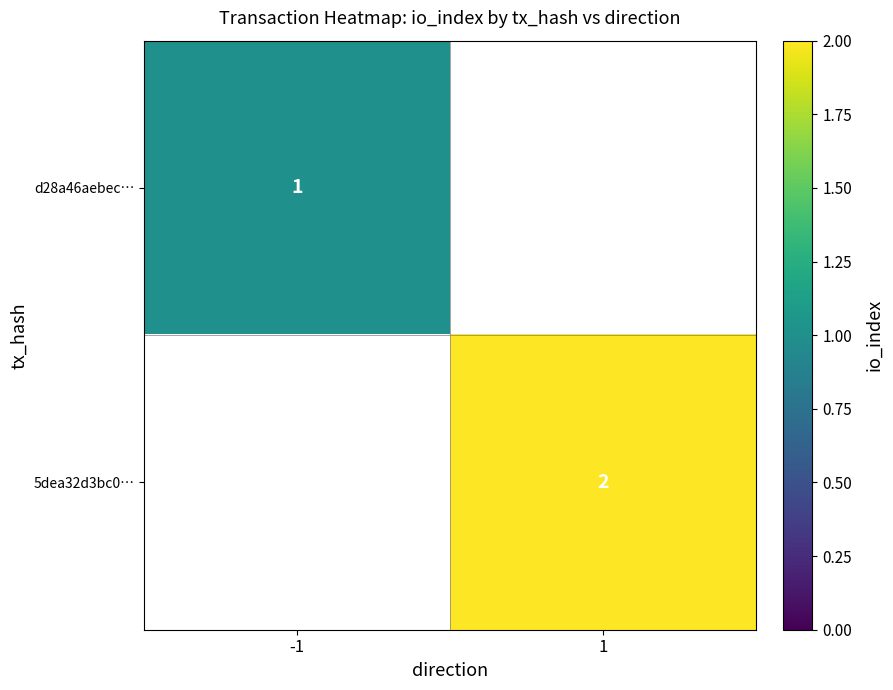

The 5dea32d3bc0… series shows 3 at 1. True or false?

False